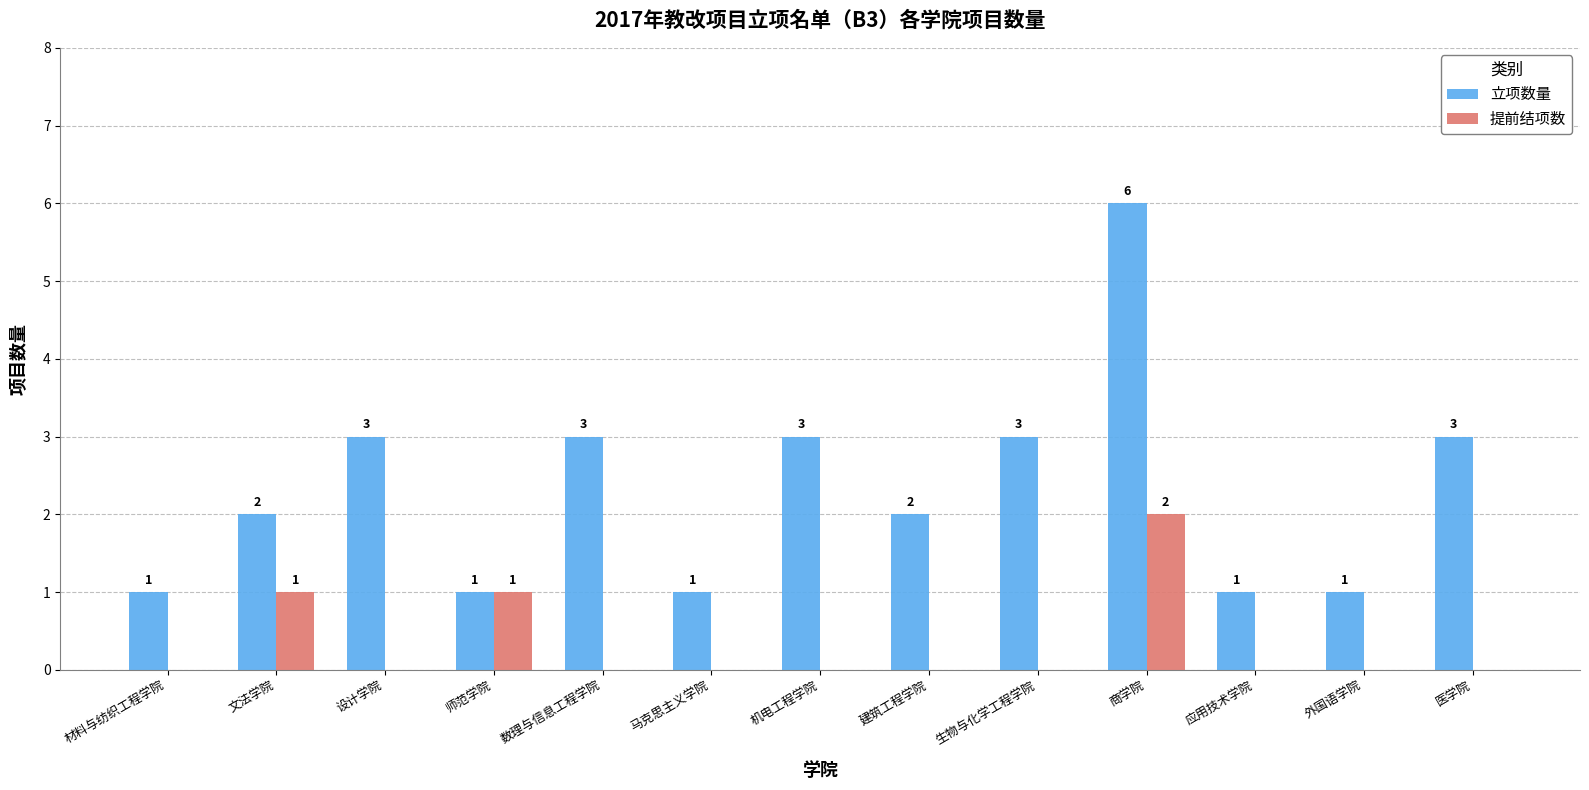

Which category has the highest value across all series?

商学院